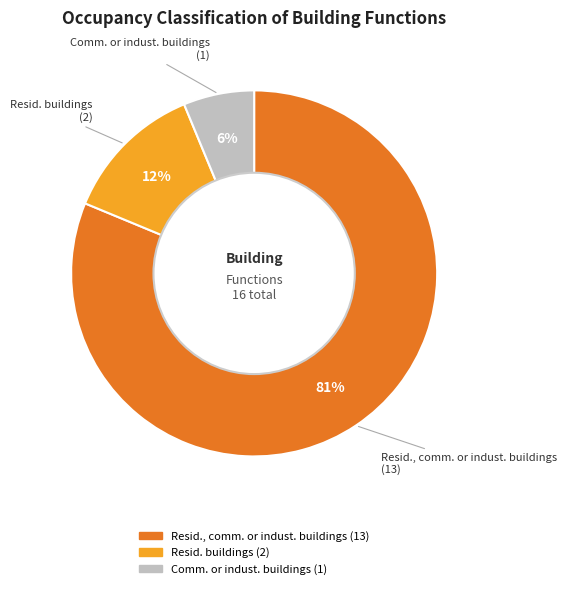

How many segments does this pie chart have?

3